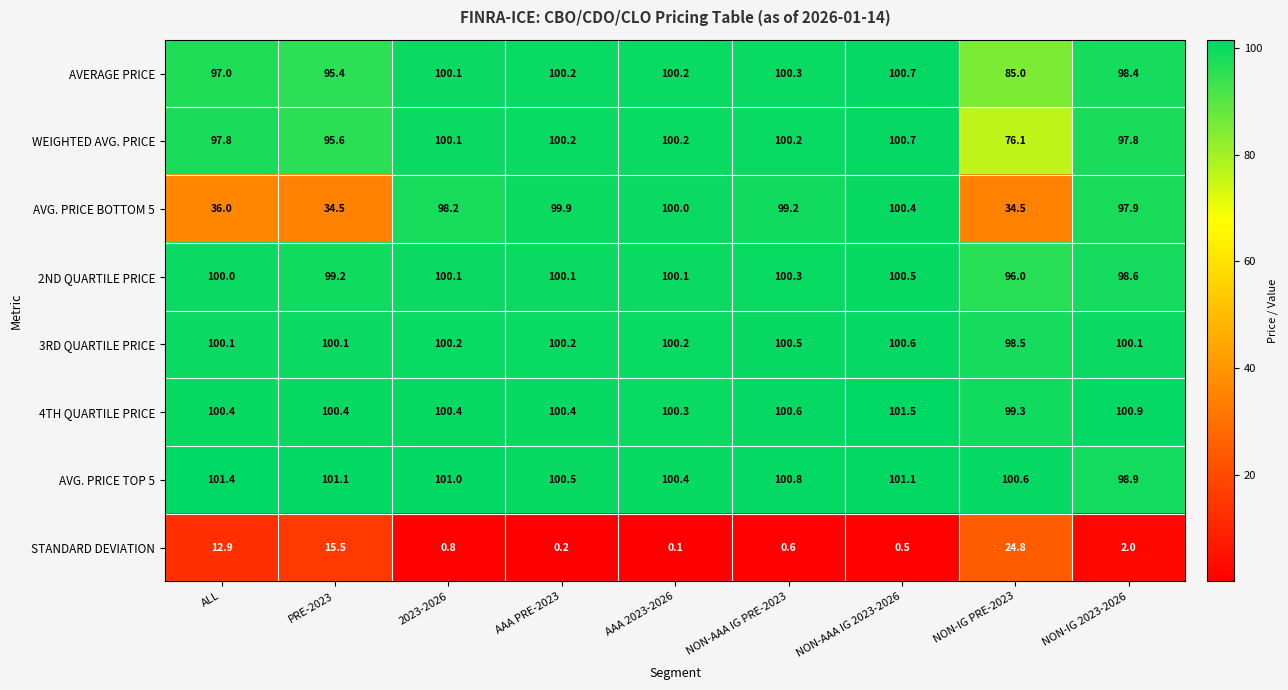

What is the average value of the 3RD QUARTILE PRICE series?

100.1